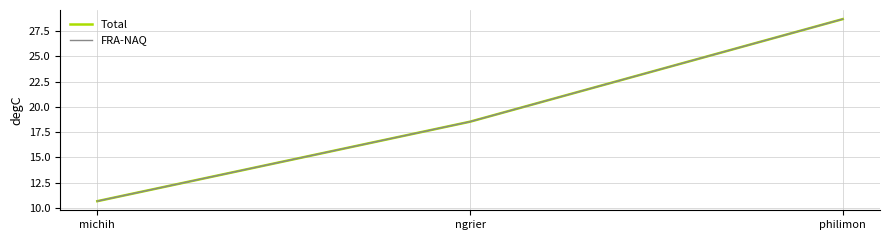

Does the chart have visible grid lines?

Yes